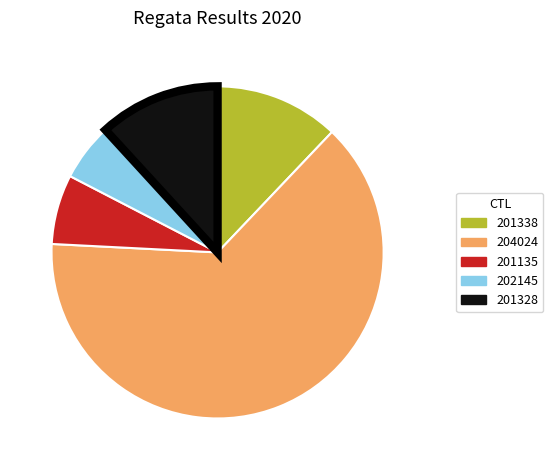

Between 202145 and 201338, which is larger?

201338